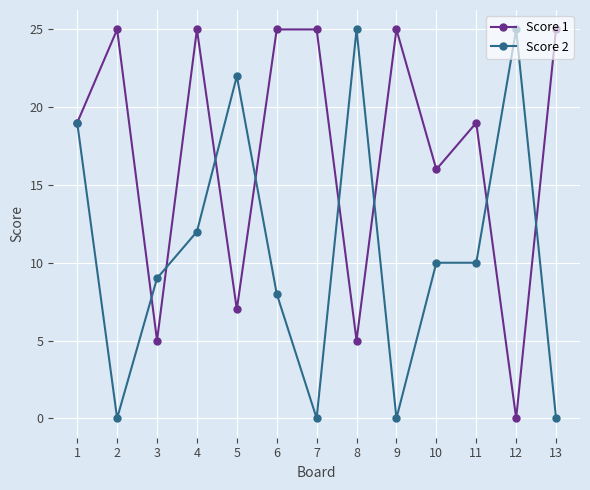

In Score 1, how many points are lower than both neighbors (excluding endpoints)?

5